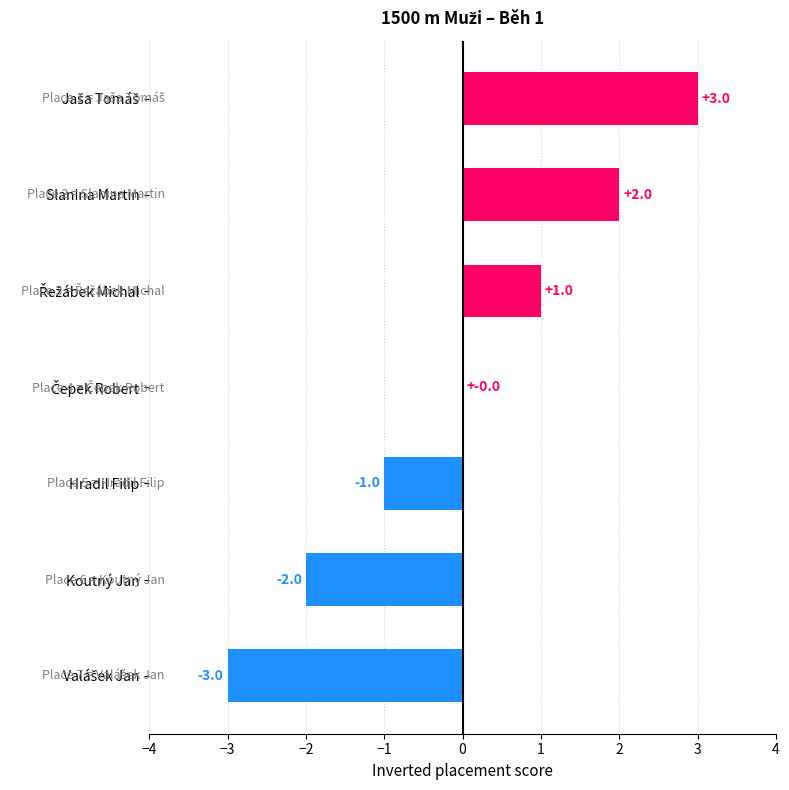

The value at Slanina Martin is 3. True or false?

False